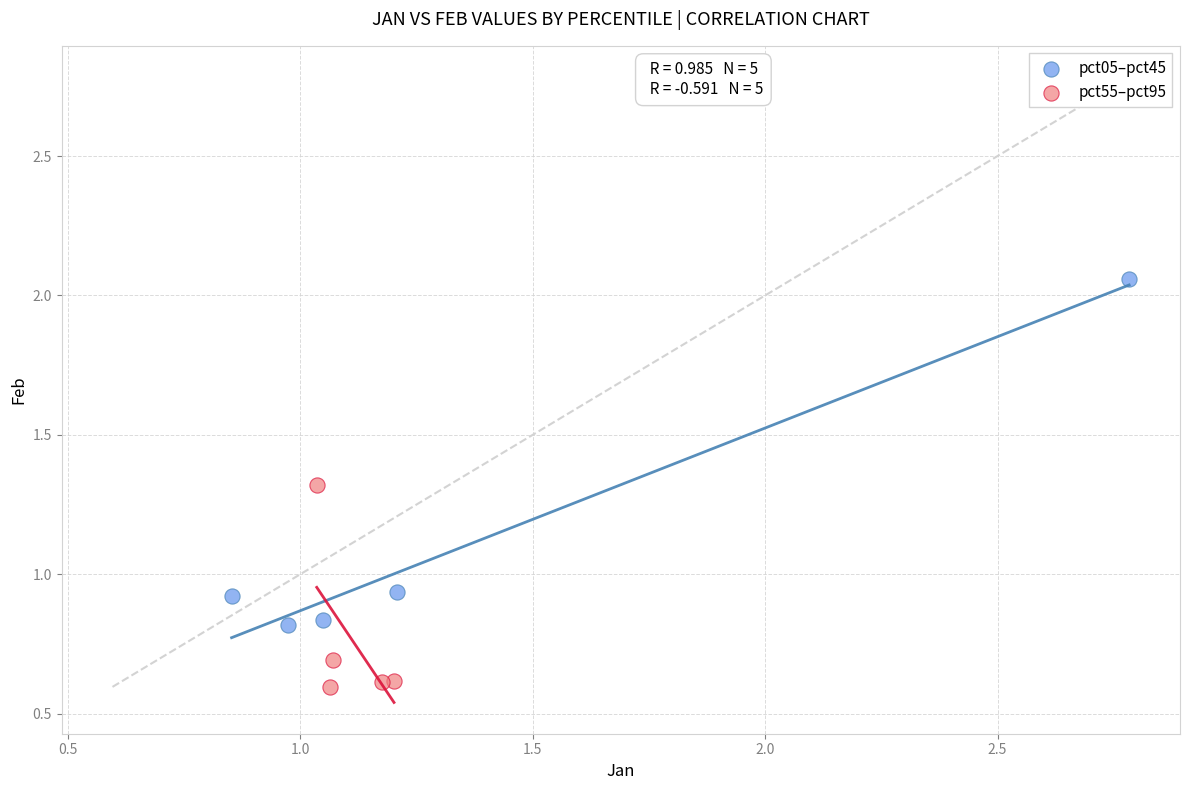

Which series reaches the maximum Y coordinate?

pct05–pct45